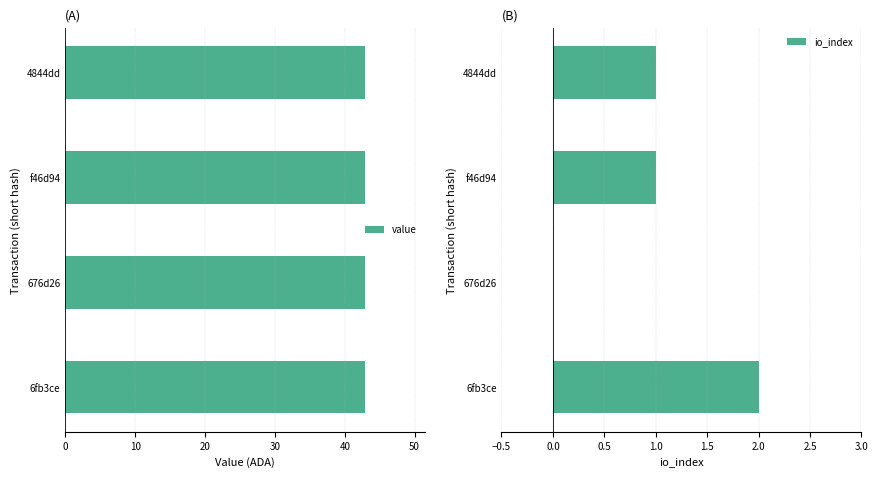

The io_index series shows 0 at 676d26. True or false?

True